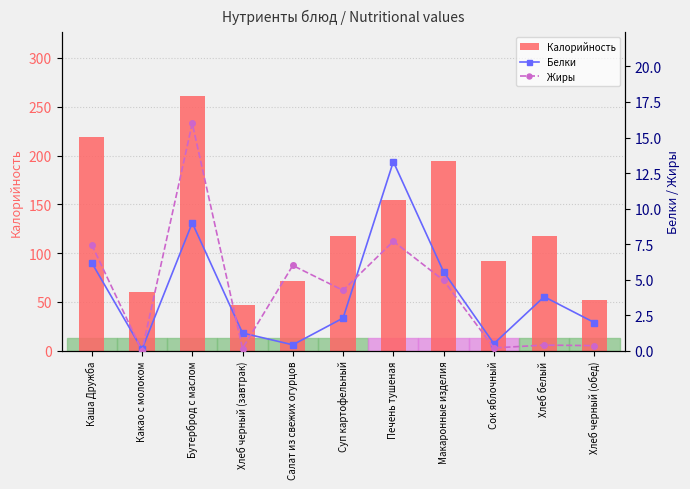

At which label is Калорийность closest to 154?

Печень тушеная